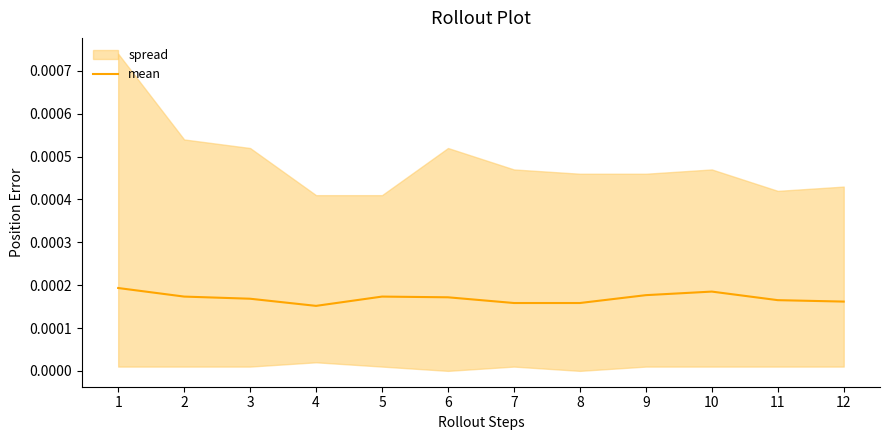

Does the chart have visible grid lines?

No